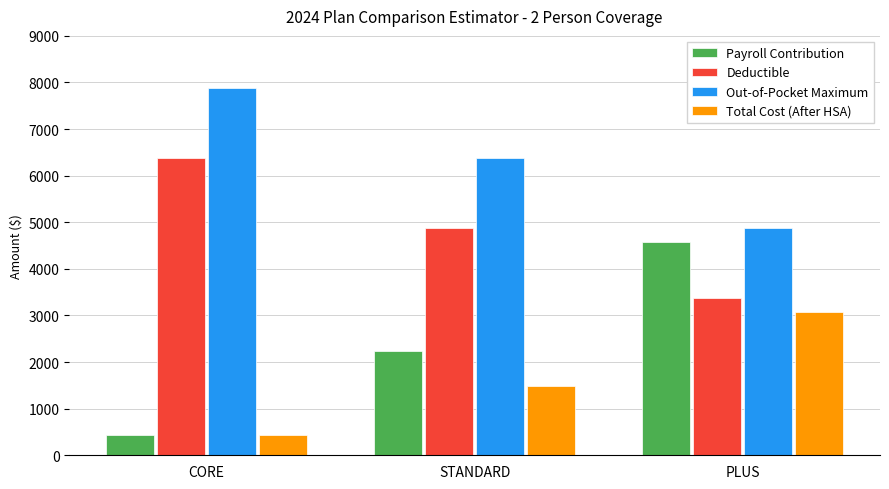

Rank the series by their maximum value, from lowest to highest.

Total Cost (After HSA), Payroll Contribution, Deductible, Out-of-Pocket Maximum